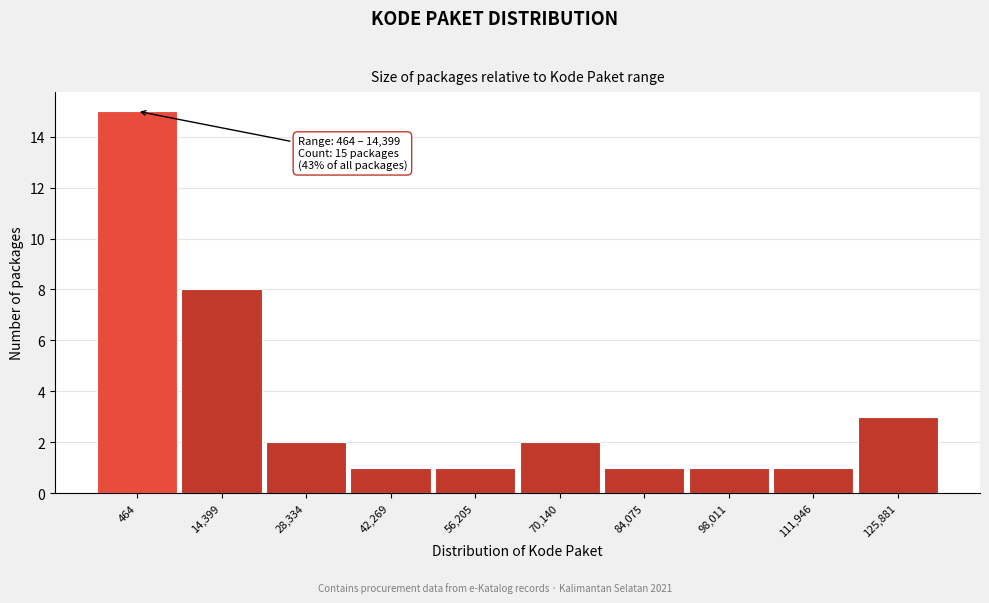

Reading right to left, what are all the values shown in this chart?

125,881=3	111,946=1	98,011=1	84,075=1	70,140=2	56,205=1	42,269=1	28,334=2	14,399=8	464=15